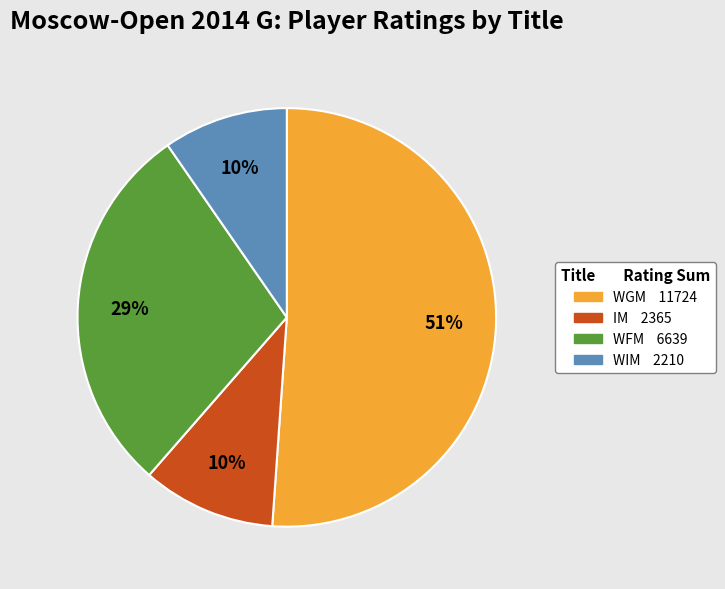

What is the ratio of the value at WGM to the value at WFM?

1.8